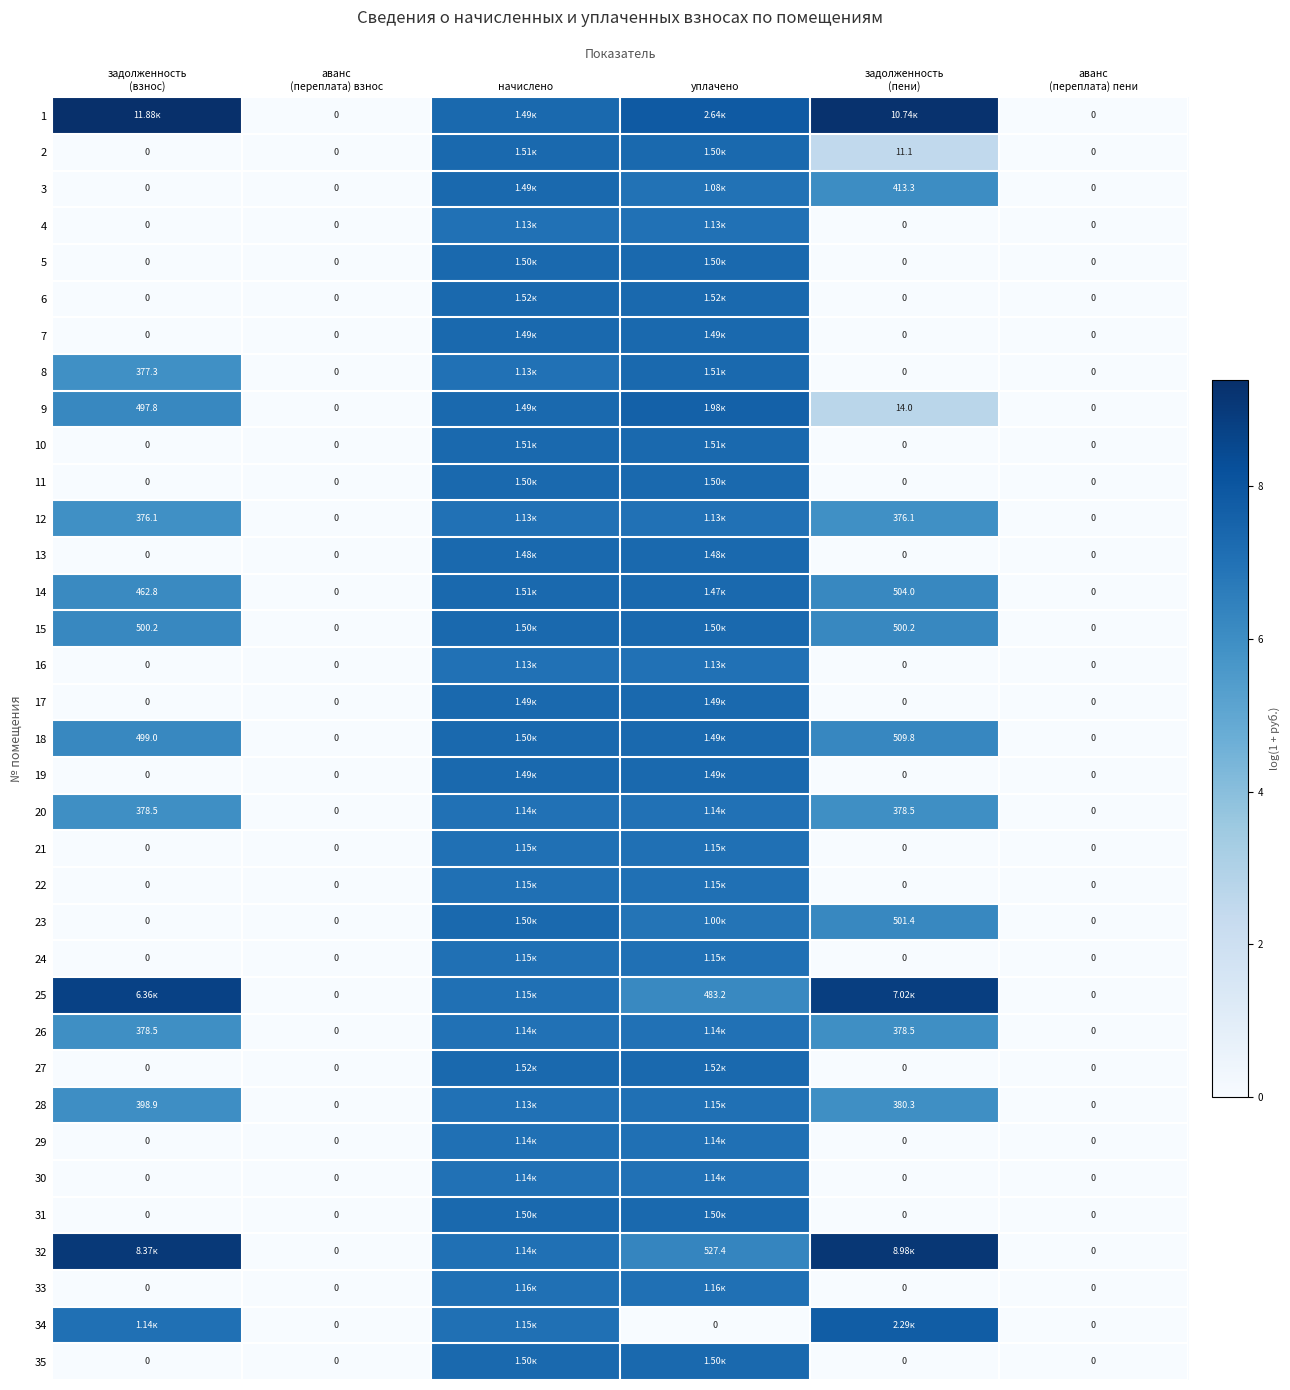

What is the difference between the maximum and second lowest values in the 25 series?

8.9